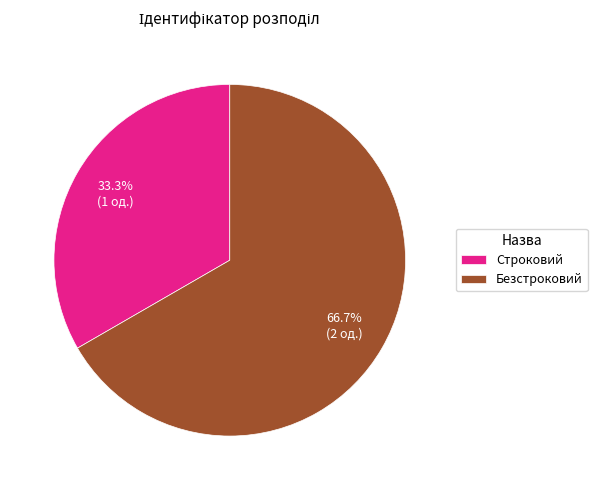

What is the ratio of the value at Безстроковий to the value at Строковий?

2.0